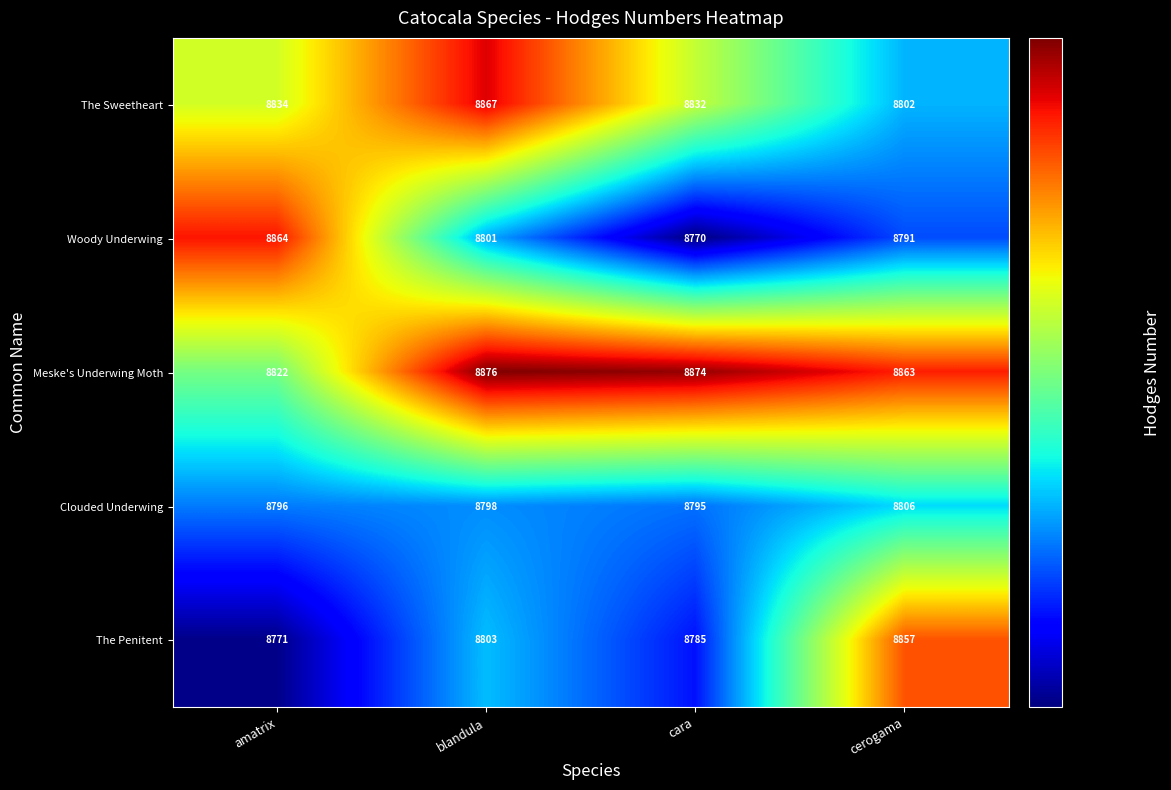

Reading left to right, transcribe all the data shown in this chart.

The Sweetheart: amatrix=8834	blandula=8867	cara=8832	cerogama=8802
Woody Underwing: amatrix=8864	blandula=8801	cara=8770	cerogama=8791
Meske's Underwing Moth: amatrix=8822	blandula=8876	cara=8874	cerogama=8863
Clouded Underwing: amatrix=8796	blandula=8798	cara=8795	cerogama=8806
The Penitent: amatrix=8771	blandula=8803	cara=8785	cerogama=8857